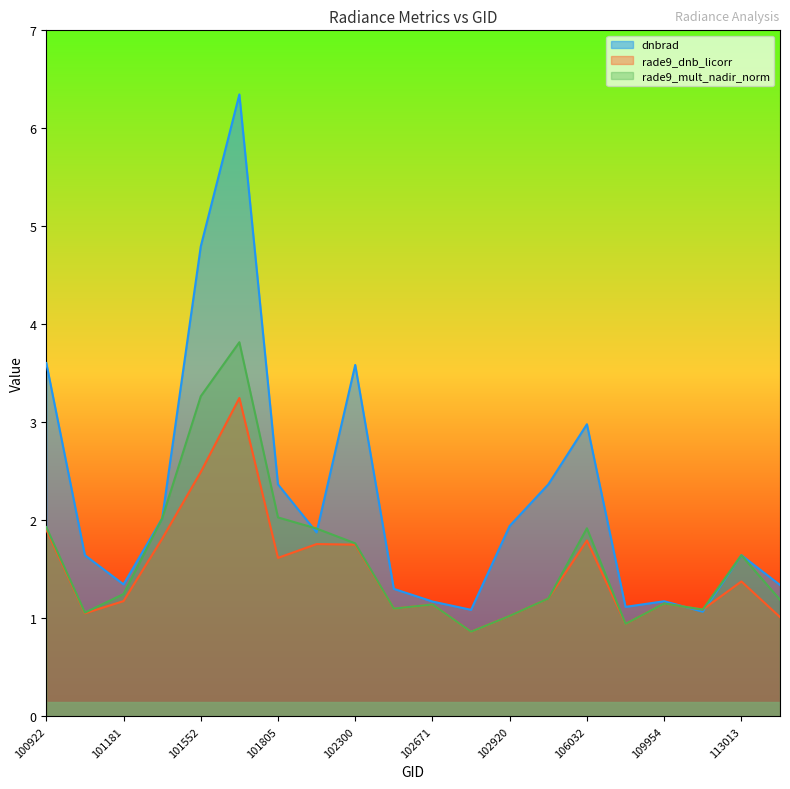

How many values in the rade9_dnb_licorr series are below 1?

2